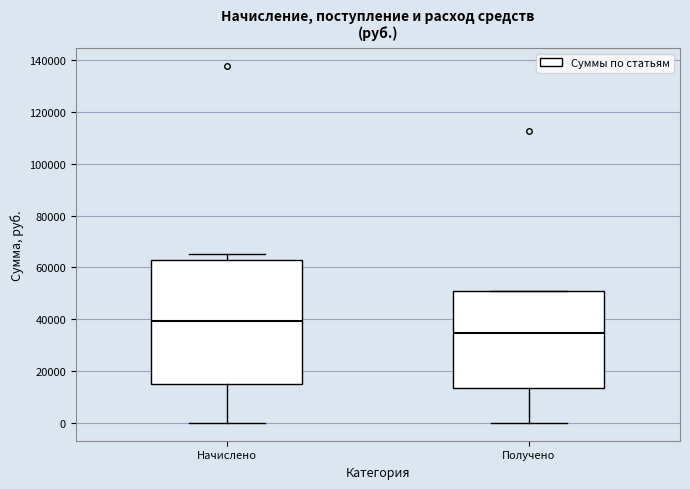

Reading left to right, transcribe this box plot: for each box, give where its median line is, the range the box spans, and where its two whiskers end, as read against the y-axis. The values are not printed on the chart, so give them approximately, as read against the axis.

Начислено: median 40000, box 14000 to 64000, whiskers 0 to 66000
Получено: median 34000, box 14000 to 50000, whiskers 0 to 50000